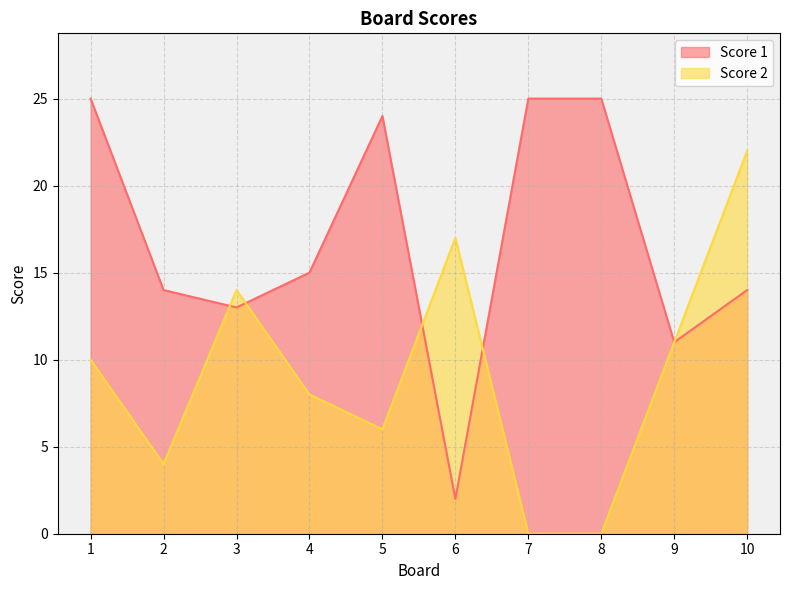

The value of Score 2 at 6 is 17. True or false?

True